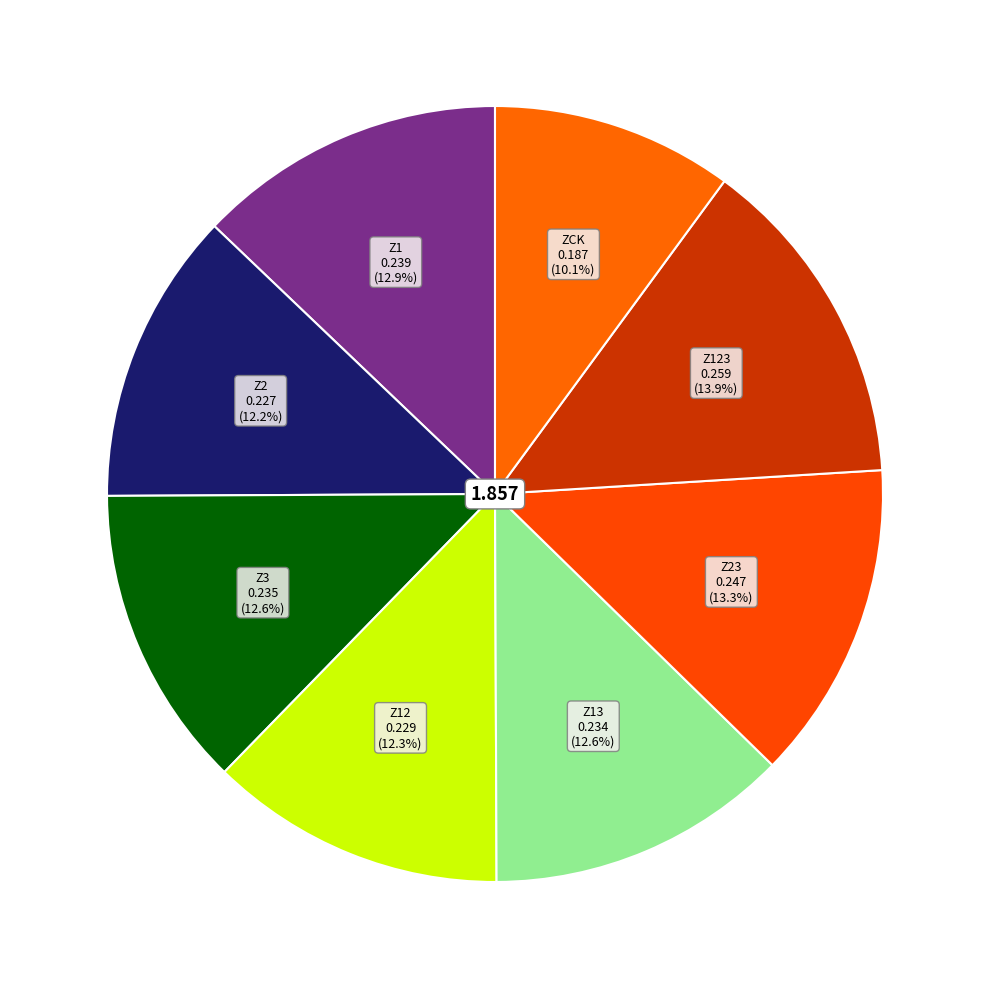

What is the largest slice in the pie chart?

Z123